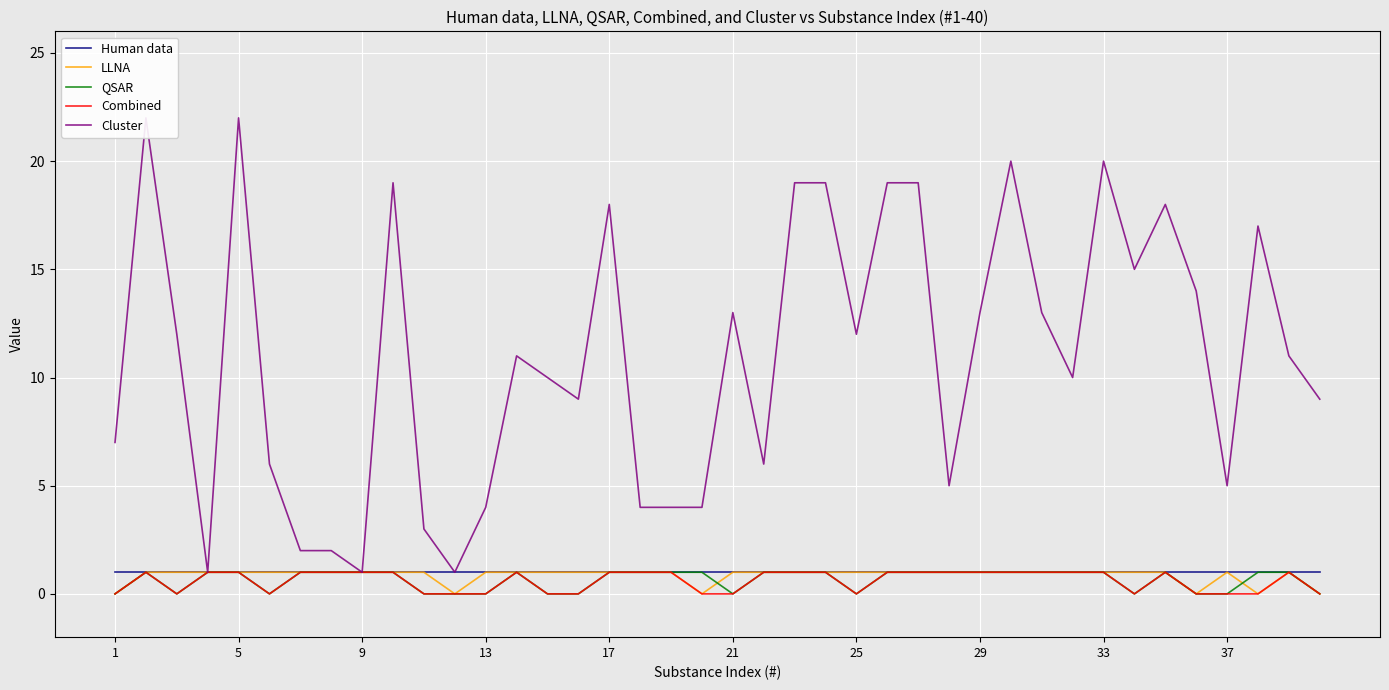

True or false: Combined has a value of 0 at 9.

False